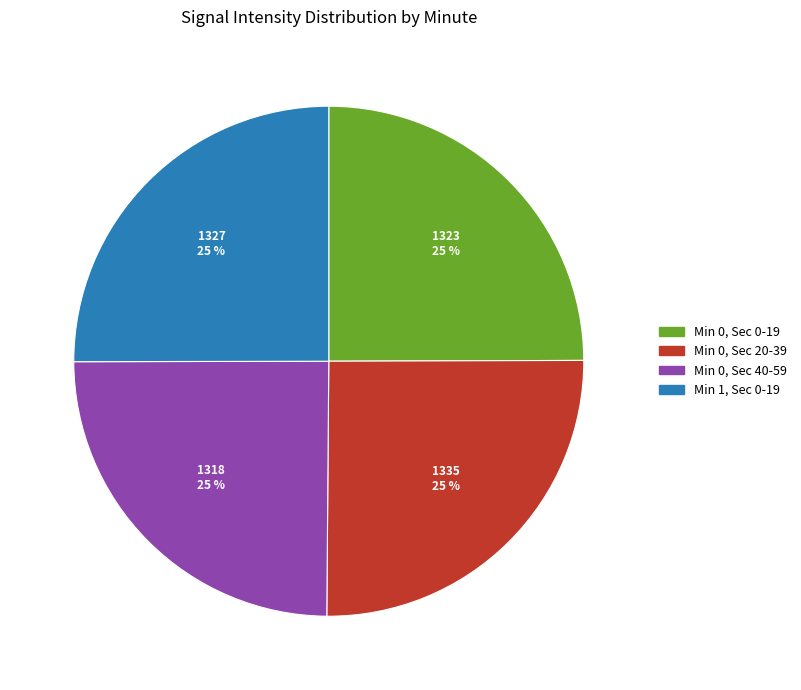

To the nearest percent, what is the average slice percentage?

25%